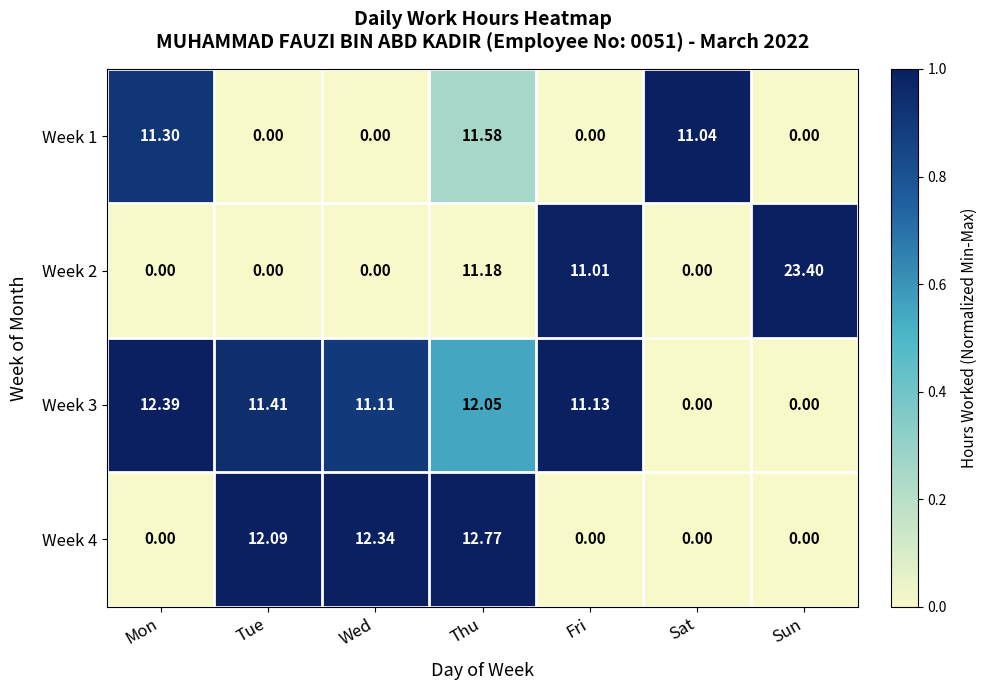

Is the value of Week 3 at Tue greater than the value of Week 2 at Sat?

Yes